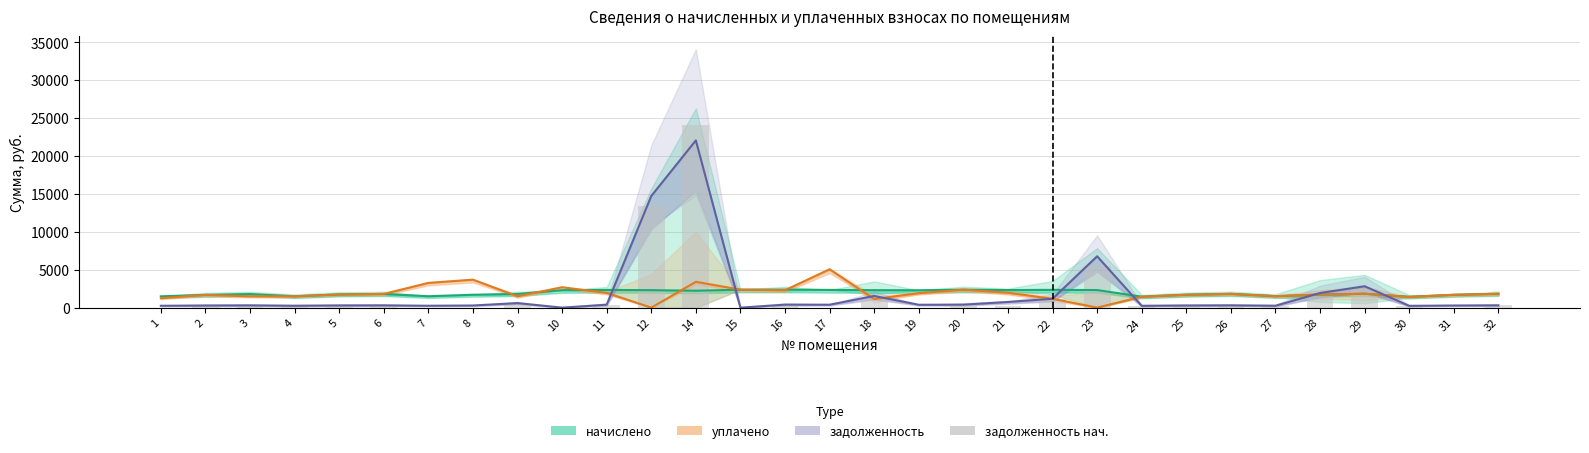

Is it true that уплачено equals 2301.8 at 16?

True